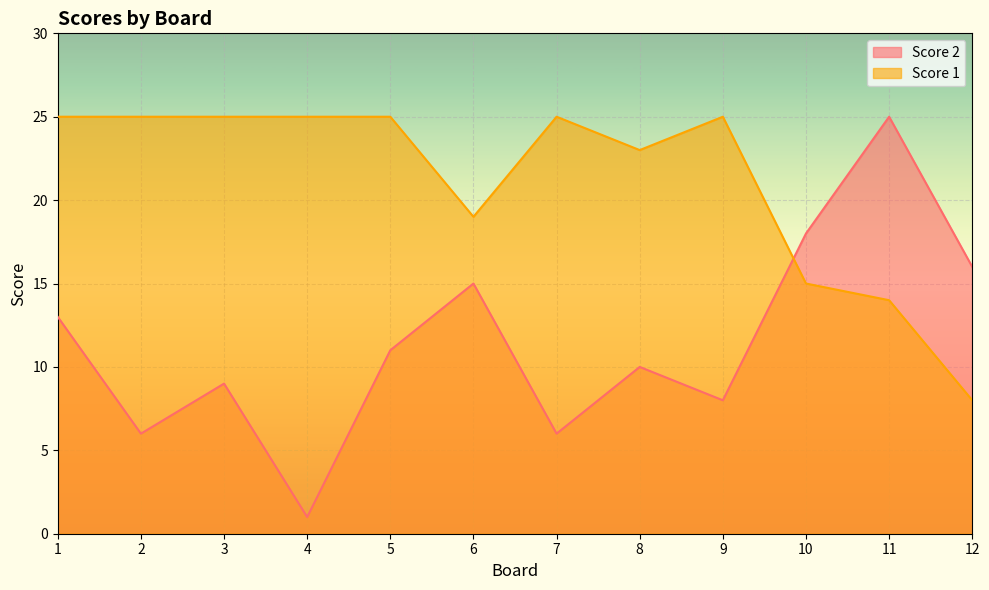

At how many categories does at least one series exceed 2?

12